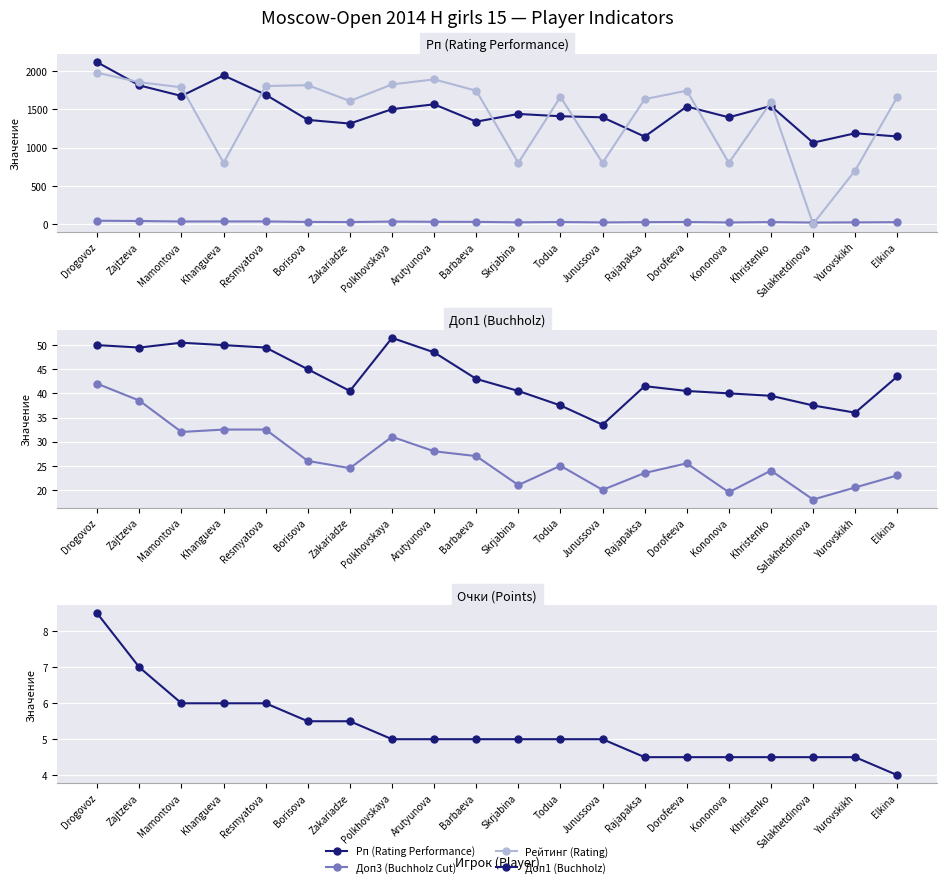

How many data points in Доп1 (Buchholz) are less than 43?

10